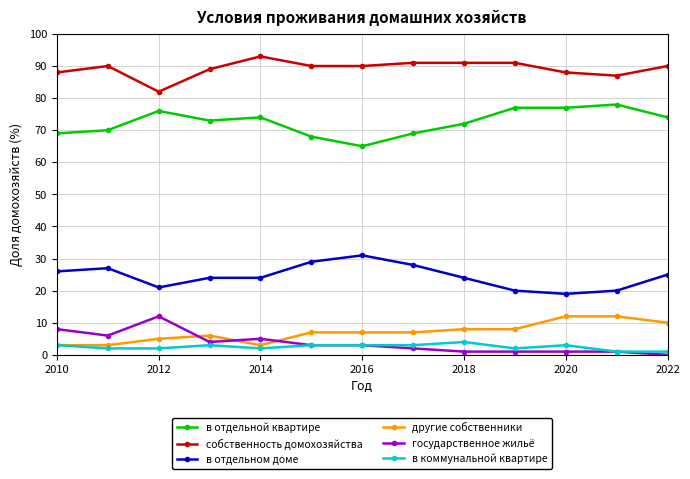

True or false: в отдельной квартире and собственность домохозяйства intersect in this chart.

False